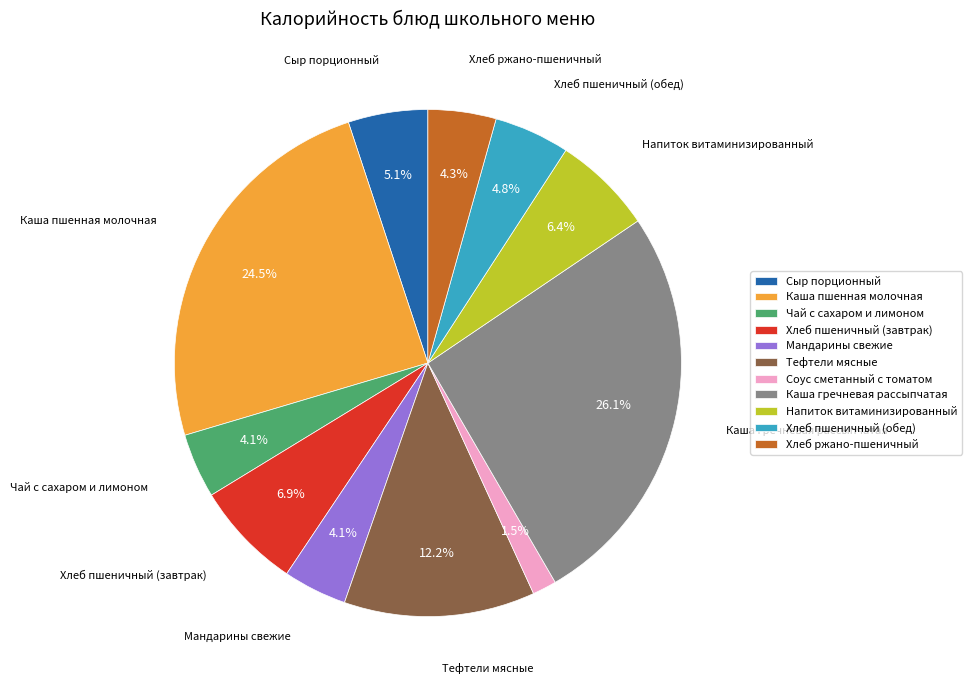

To the nearest percent, what is the difference between the Хлеб пшеничный (обед) and Соус сметанный с томатом slice percentages?

3%